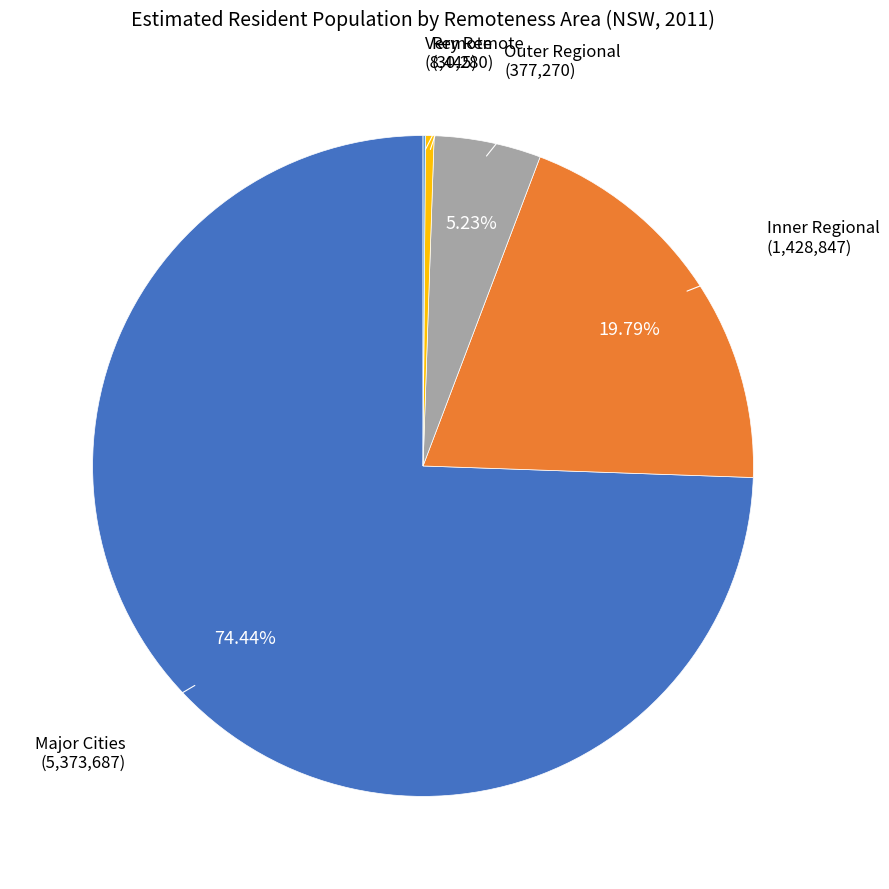

Is there any slice that represents more than half of the pie?

Yes